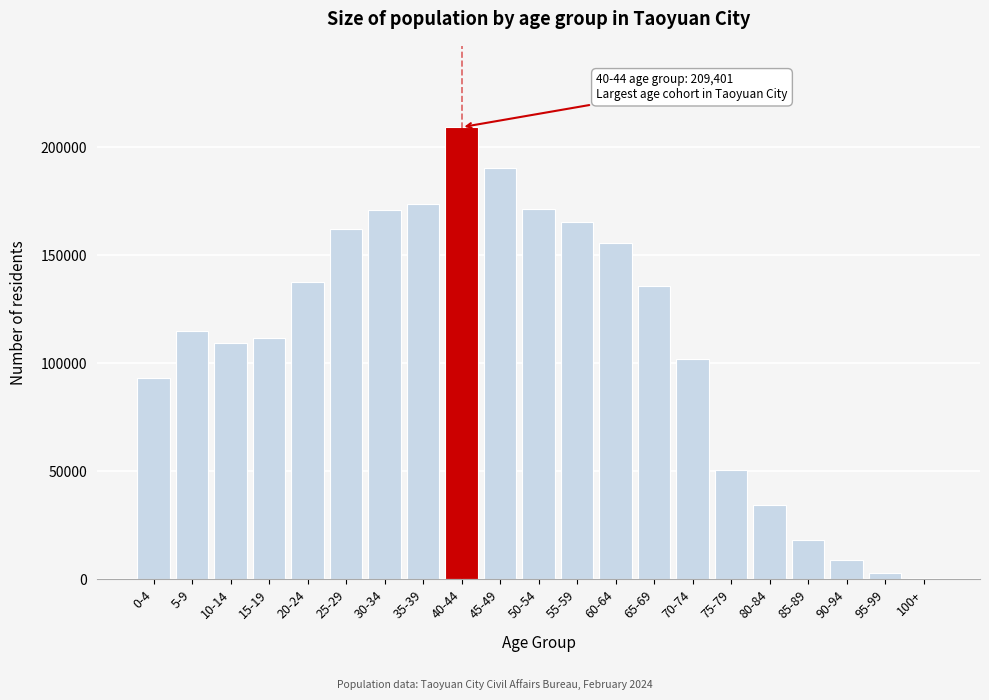

Which label corresponds to the largest value in the chart?

40-44